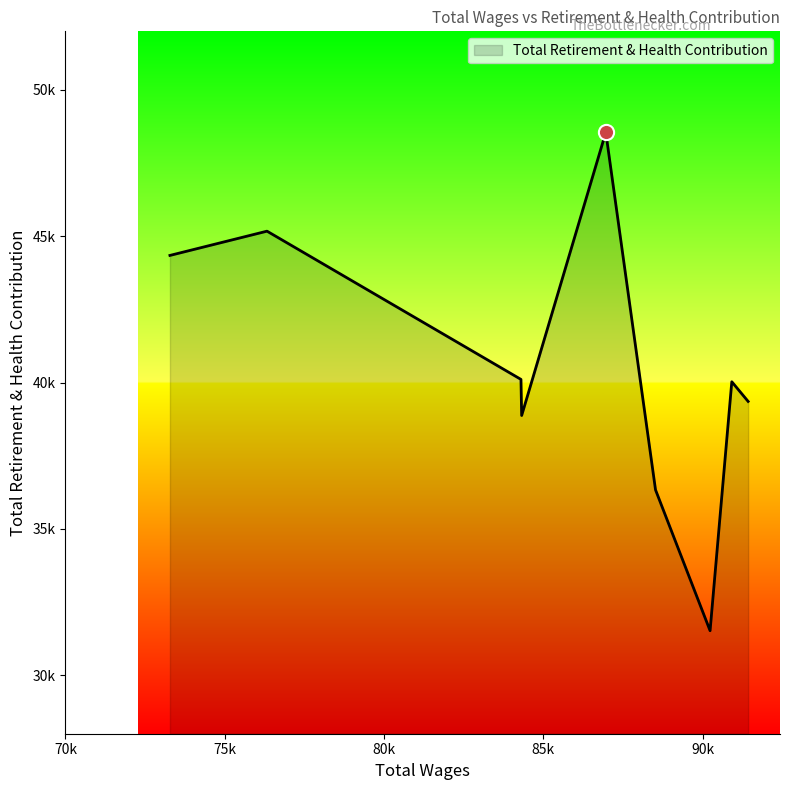

Is this an area chart (filled region under the line)?

Yes